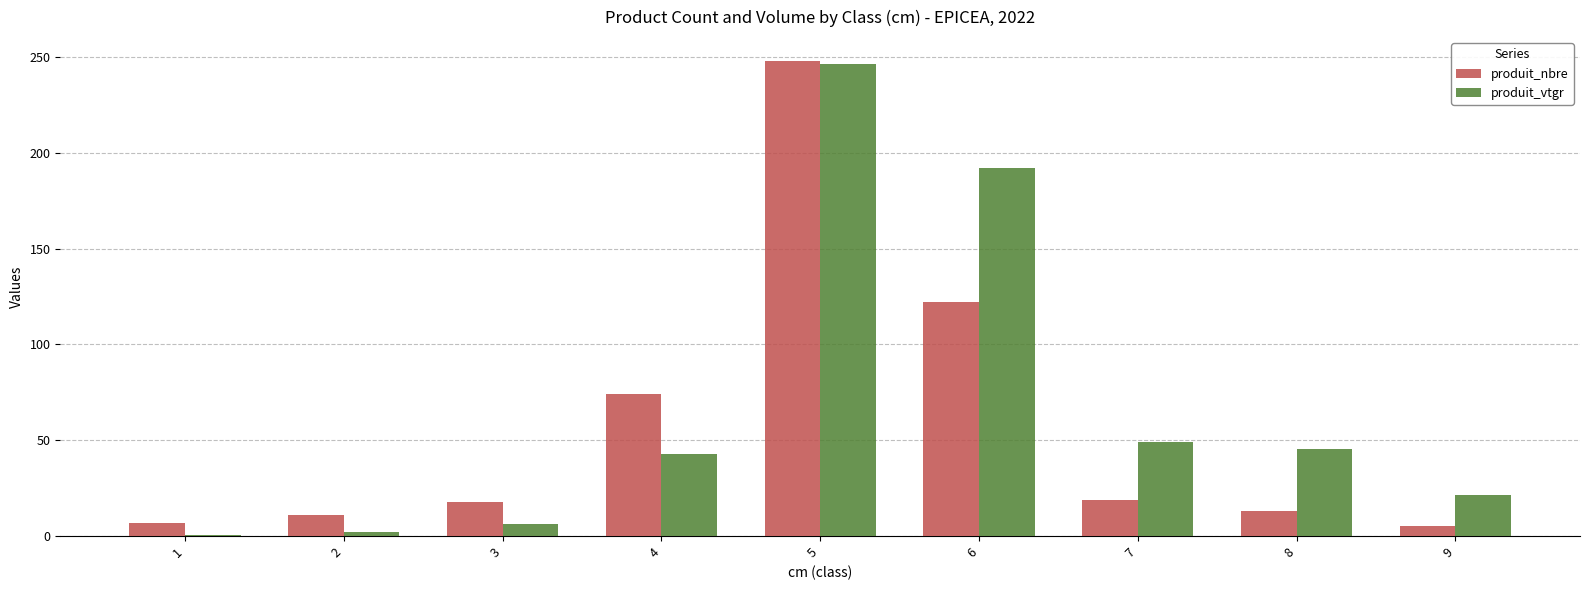

The value of produit_nbre at 3 is 18.0. True or false?

True